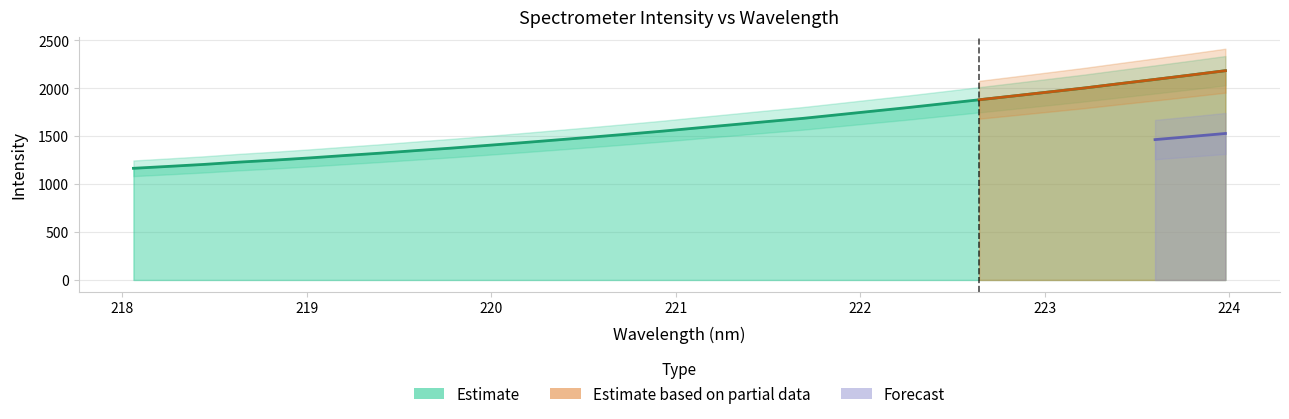

What is the difference between the maximum and second lowest values?

998.6